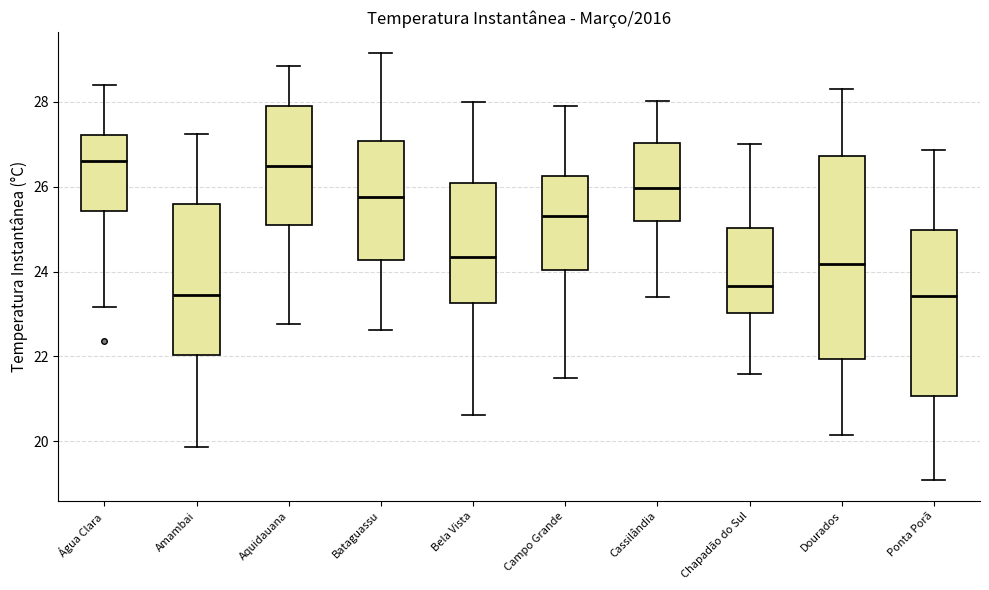

Reading left to right, transcribe this box plot: for each box, give where its median line is, the range the box spans, and where its two whiskers end, as read against the y-axis. The values are not printed on the chart, so give them approximately, as read against the axis.

Água Clara: median 26.6, box 25.4 to 27.2, whiskers 23.2 to 28.4
Amambai: median 23.4, box 22.0 to 25.6, whiskers 19.8 to 27.2
Aquidauana: median 26.4, box 25.2 to 28.0, whiskers 22.8 to 28.8
Bataguassu: median 25.8, box 24.2 to 27.0, whiskers 22.6 to 29.2
Bela Vista: median 24.4, box 23.2 to 26.0, whiskers 20.6 to 28.0
Campo Grande: median 25.4, box 24.0 to 26.2, whiskers 21.6 to 27.8
Cassilândia: median 26.0, box 25.2 to 27.0, whiskers 23.4 to 28.0
Chapadão do Sul: median 23.6, box 23.0 to 25.0, whiskers 21.6 to 27.0
Dourados: median 24.2, box 22.0 to 26.8, whiskers 20.2 to 28.2
Ponta Porã: median 23.4, box 21.0 to 25.0, whiskers 19.2 to 26.8